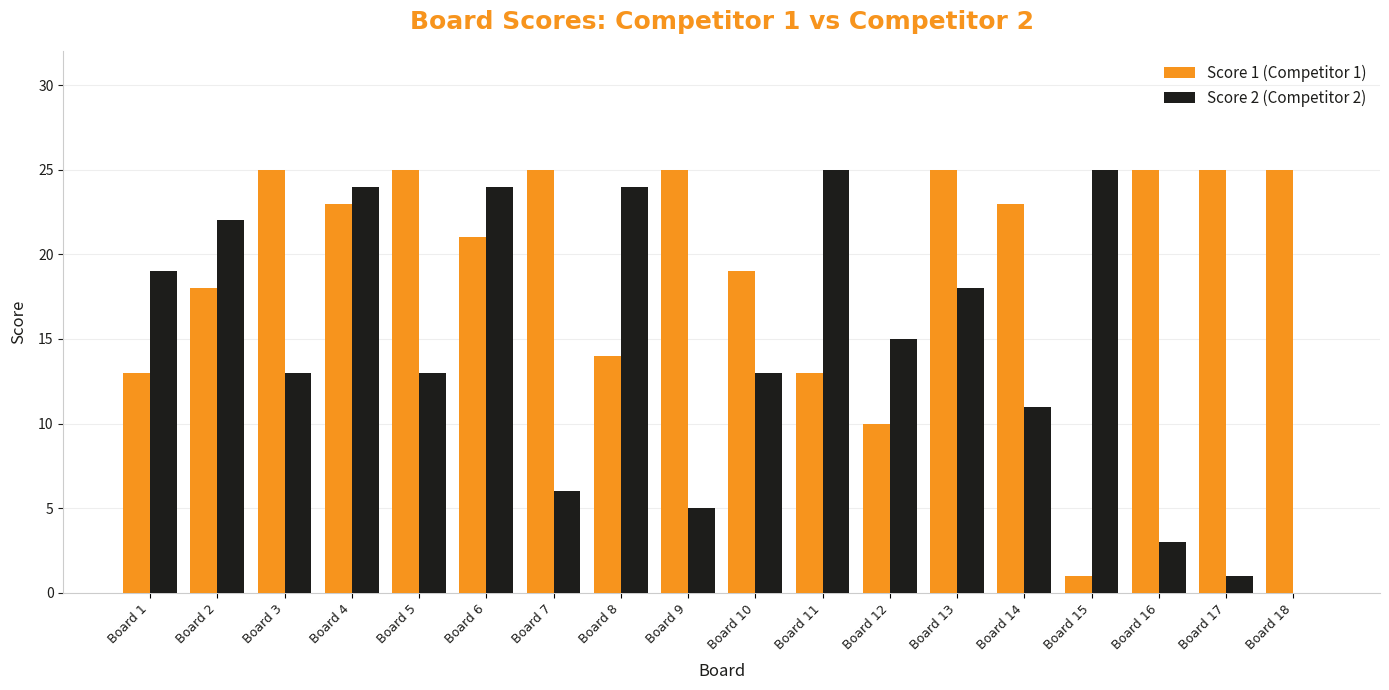

Where does the Score 2 (Competitor 2) series first go above 15?

Board 1